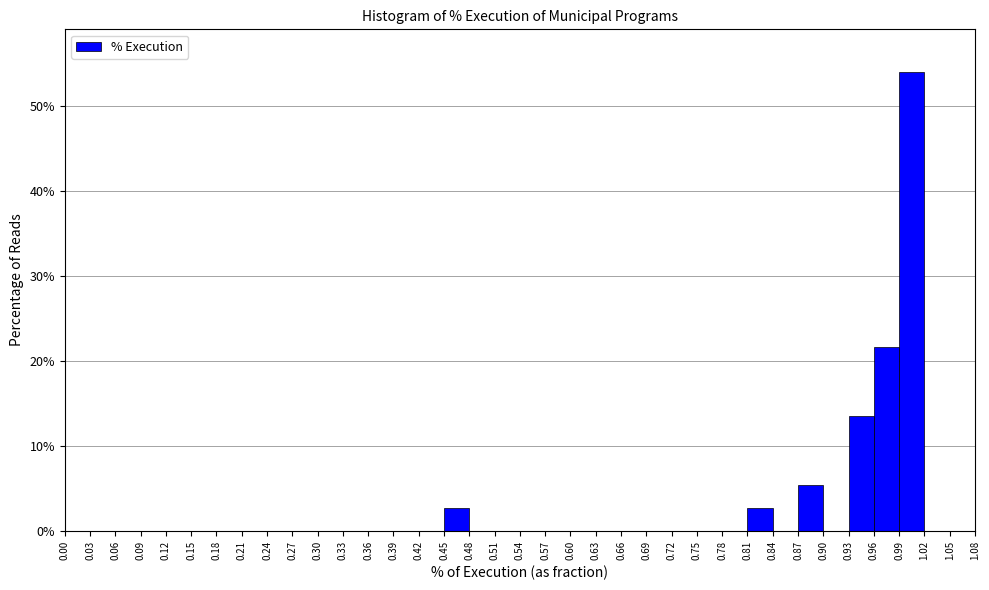

How tall is the bar that spans 0.81 to 0.84 on the x-axis? The values are not printed on the chart, so give them approximately, as read against the axis.

3